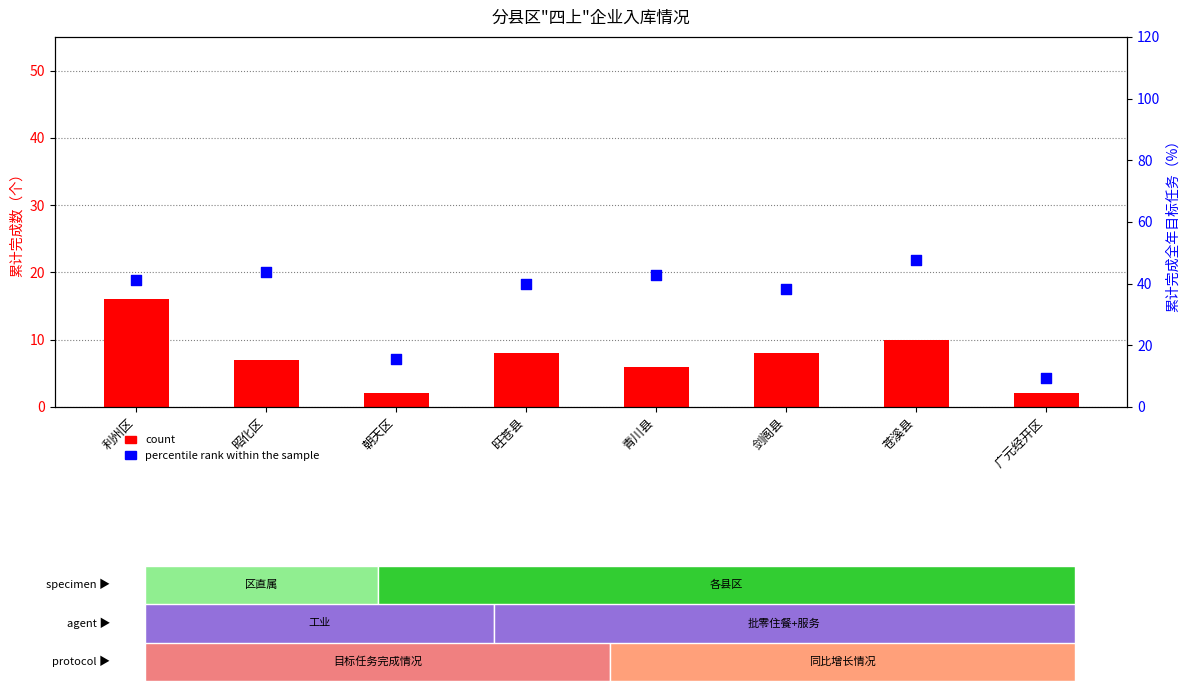

What are all the series names shown in the legend?

count, percentile rank within the sample